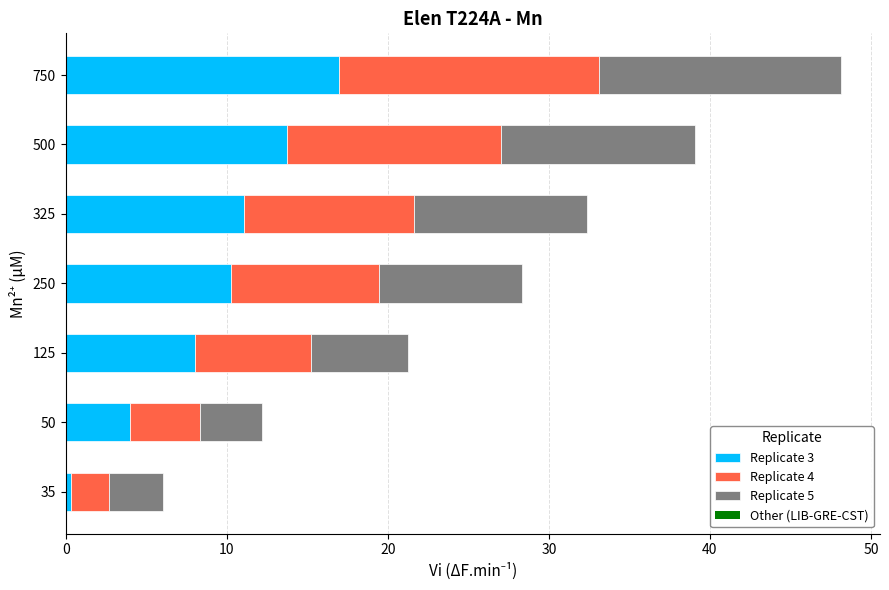

What is the total value across all series at 250?

28.3